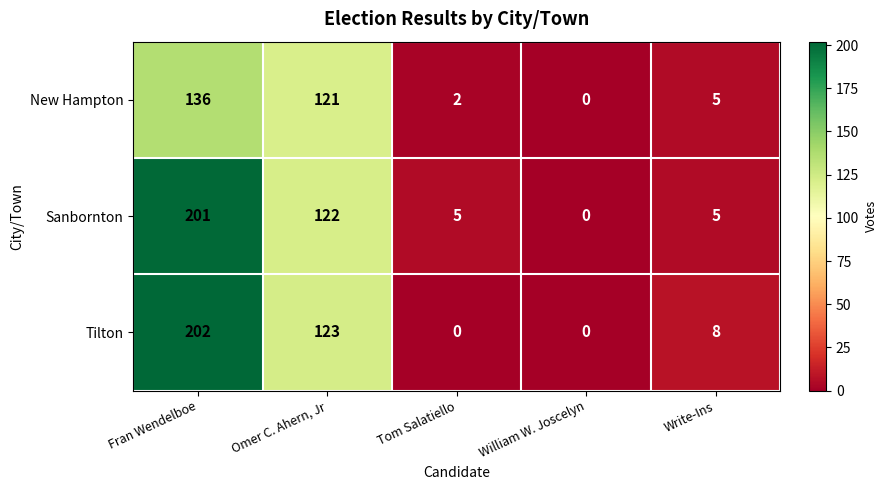

What is the difference between the second highest and minimum values in the New Hampton series?

121